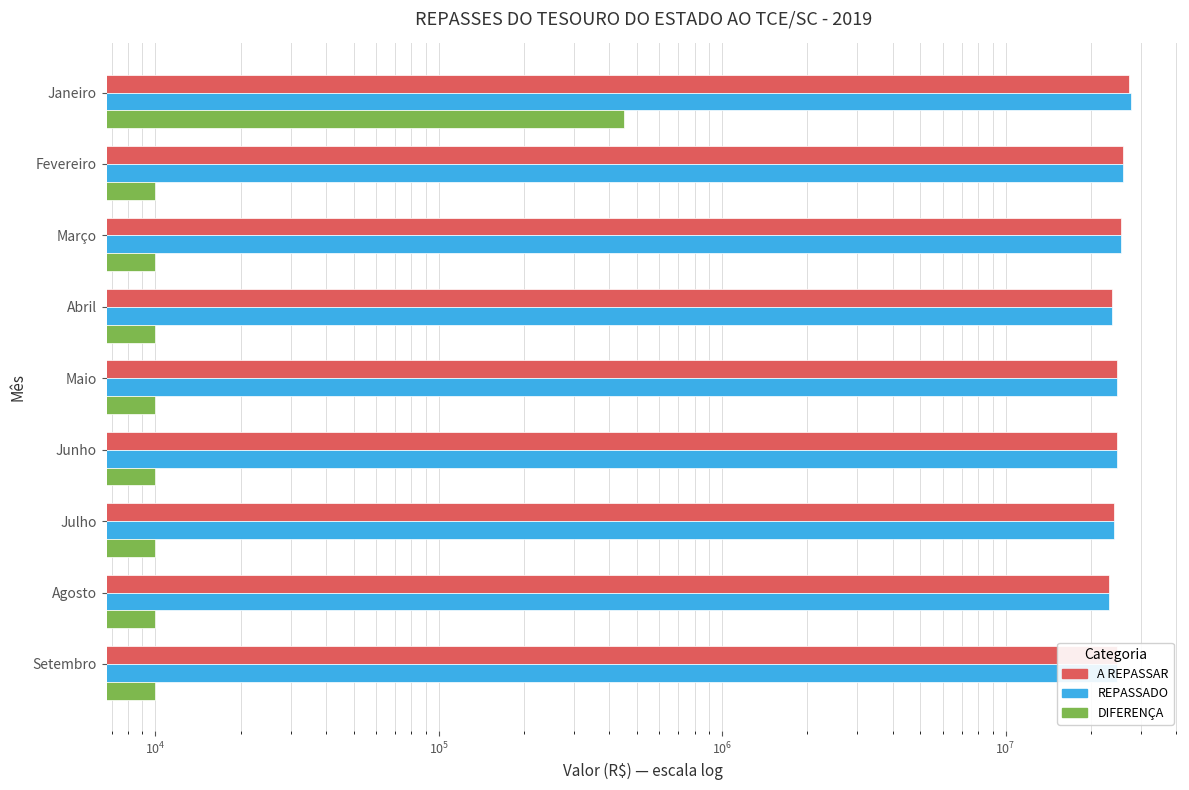

At how many categories does at least one series exceed 18250861?

9